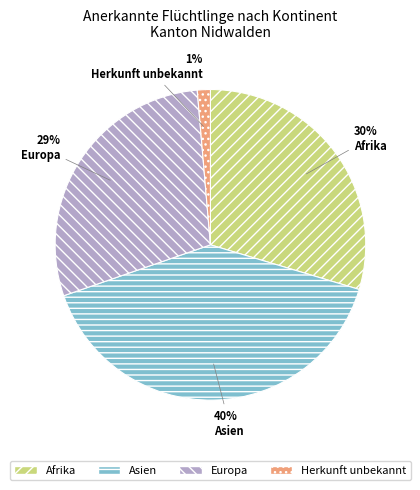

Is it true that Asien is 40% of the pie?

True